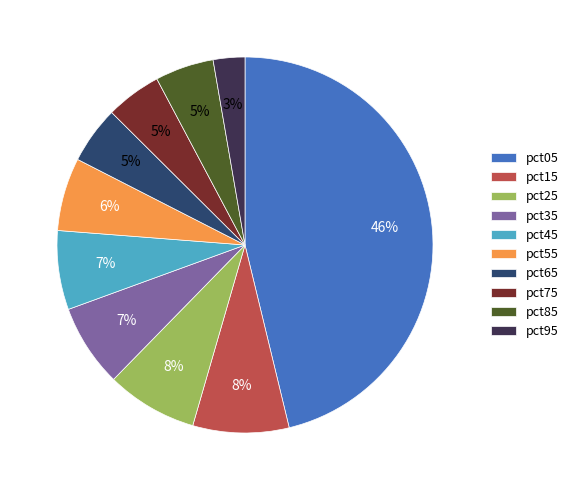

What is the smallest slice in the pie chart?

pct95